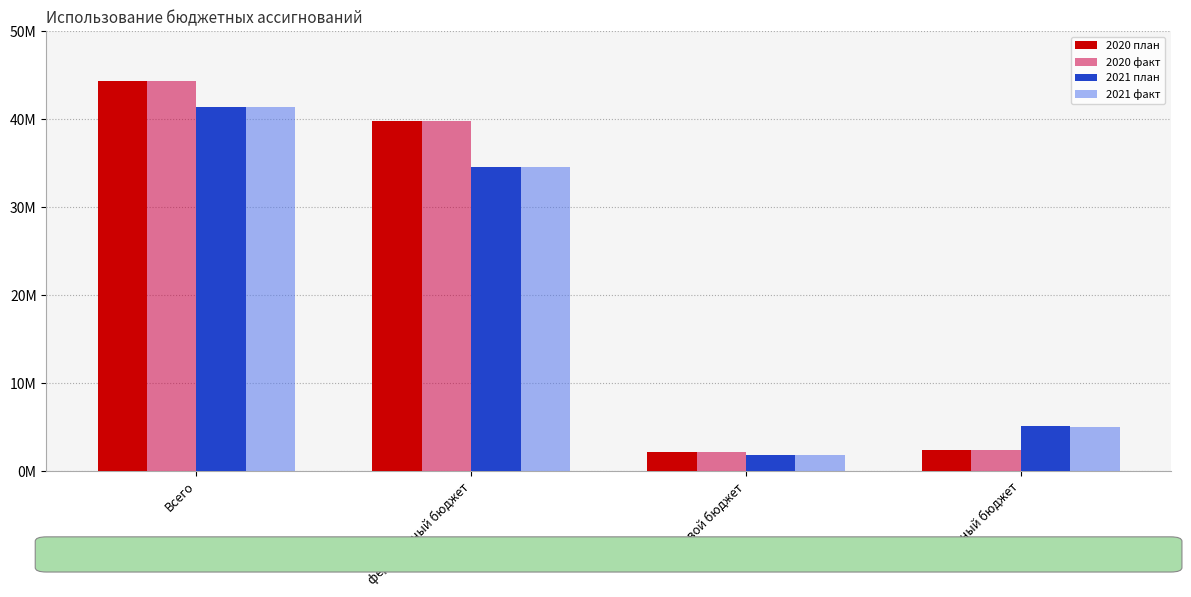

Reading right to left, what are all the values shown in this chart?

2020 план: местный бюджет=2397381.0	краевой бюджет=2095633.1	федеральный бюджет=39817029.9	Всего=44310044.0
2020 факт: местный бюджет=2397381.0	краевой бюджет=2095633.1	федеральный бюджет=39817029.9	Всего=44310044.0
2021 план: местный бюджет=5074945.0	краевой бюджет=1816775.0	федеральный бюджет=34518725.0	Всего=41410445.0
2021 факт: местный бюджет=5045464.1	краевой бюджет=1816775.0	федеральный бюджет=34518725.0	Всего=41380964.1